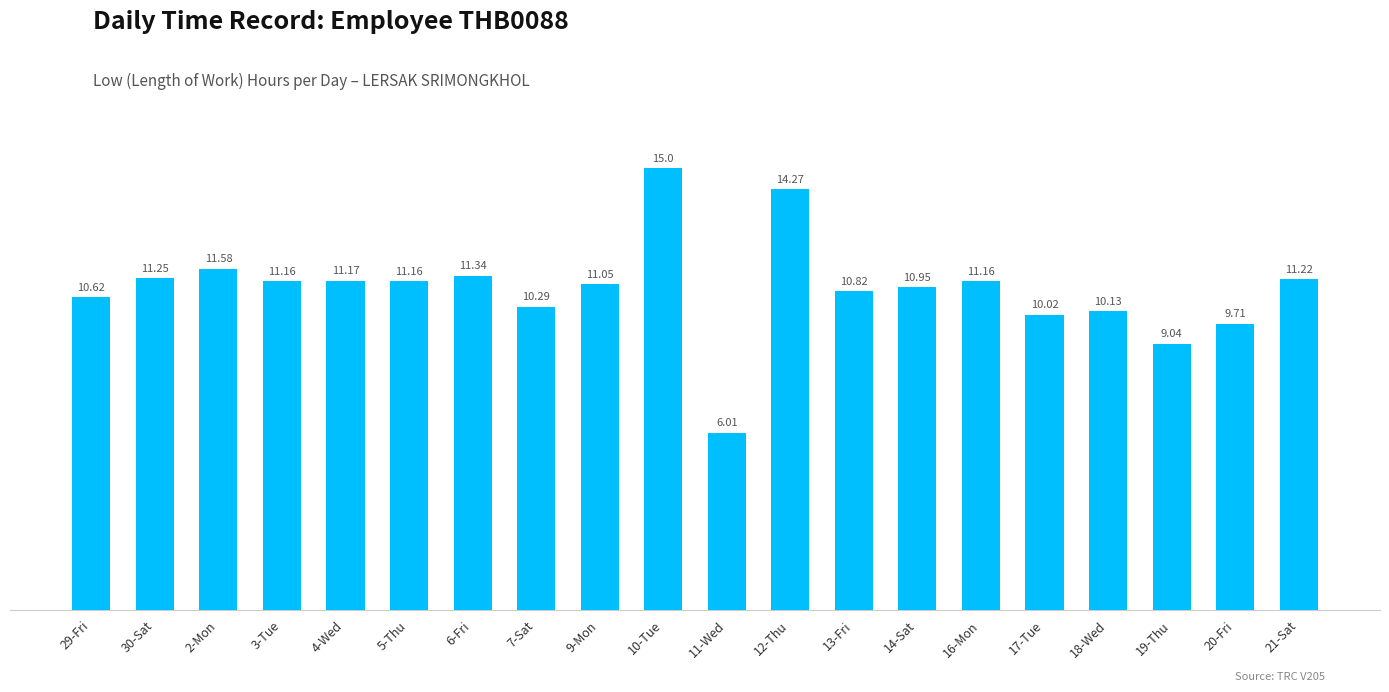

What is the difference between the maximum and minimum values?

9.0